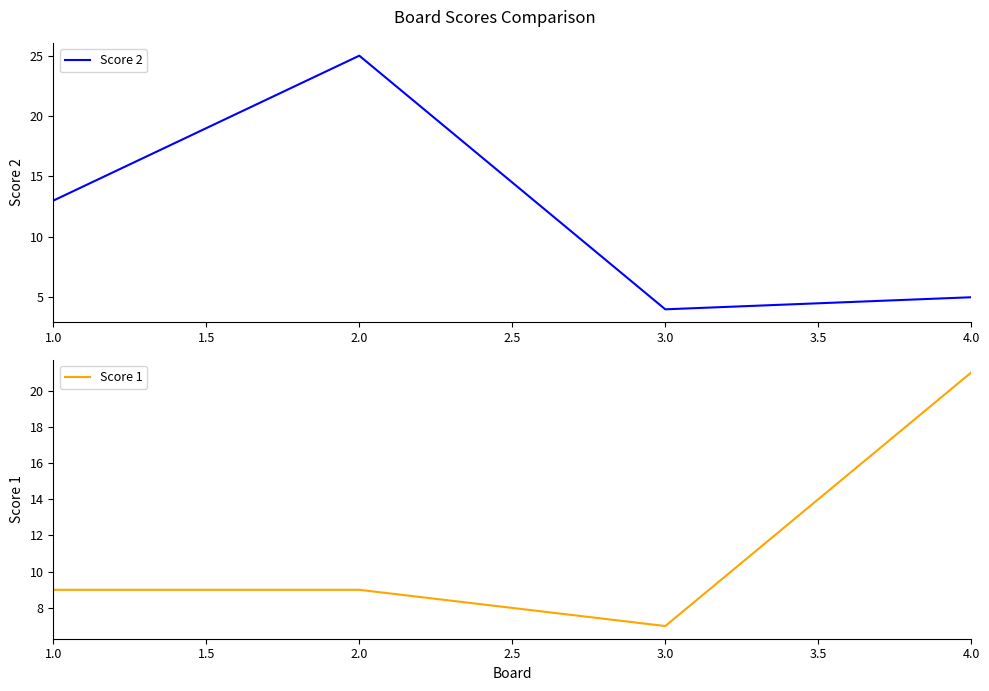

Reading left to right, what are all the values shown in this chart?

Score 2: 1.0=13	2.0=25	3.0=4	4.0=5
Score 1: 1.0=9	2.0=9	3.0=7	4.0=21